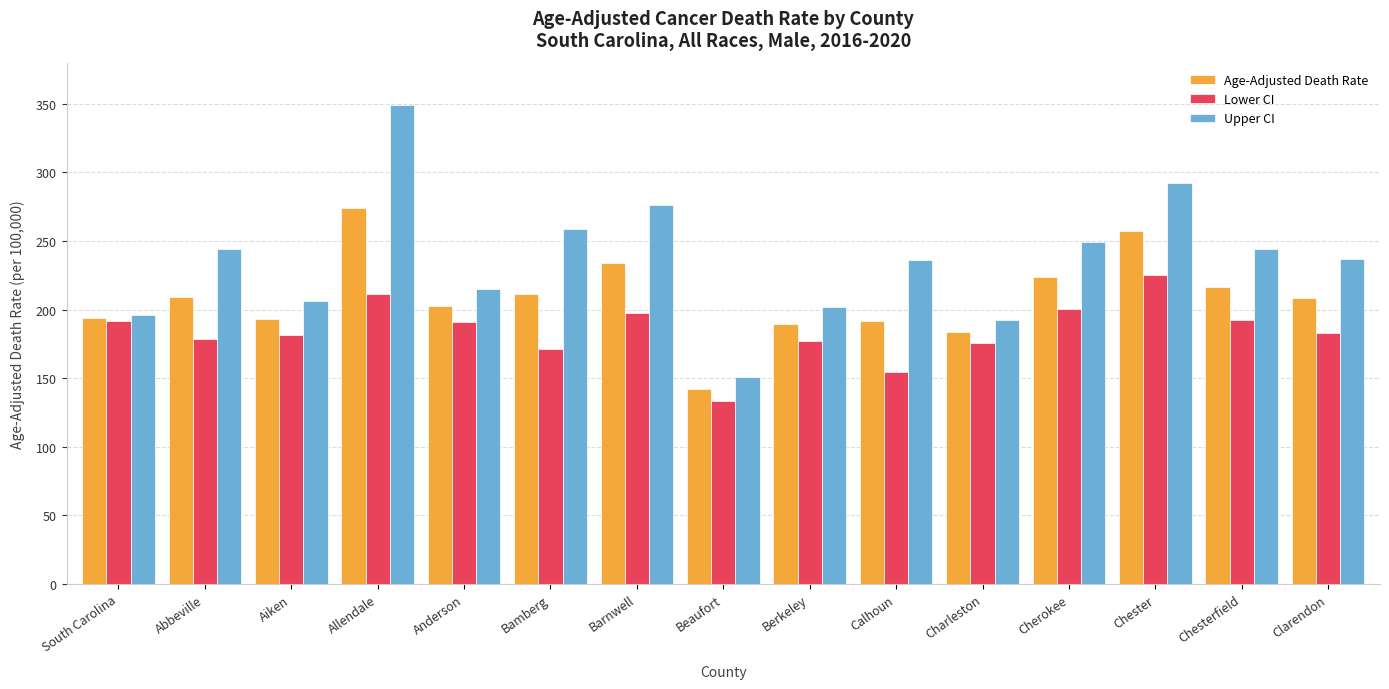

At Cherokee, list the series in order from smallest to largest.

Lower CI, Age-Adjusted Death Rate, Upper CI